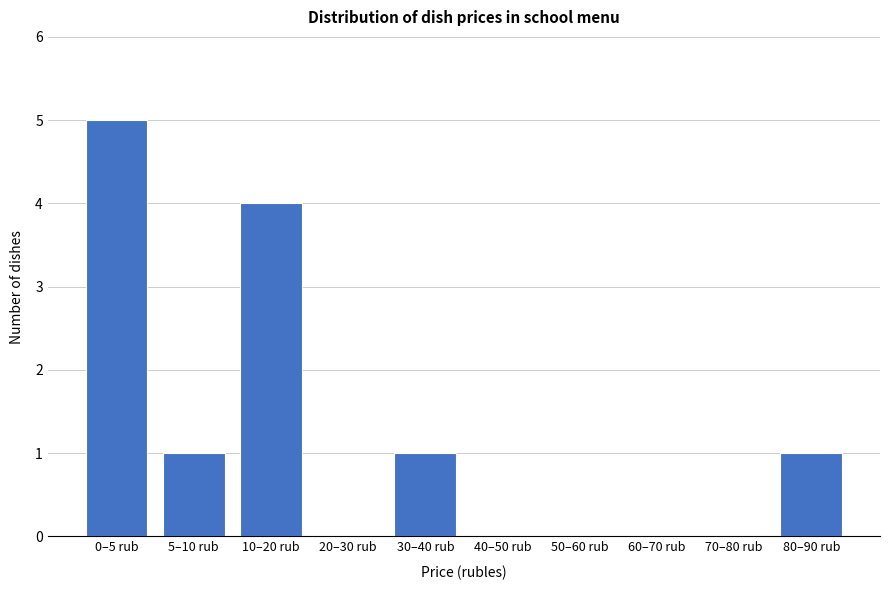

Reading left to right, list all the values displayed in this chart.

0–5 rub=5	5–10 rub=1	10–20 rub=4	20–30 rub=0	30–40 rub=1	40–50 rub=0	50–60 rub=0	60–70 rub=0	70–80 rub=0	80–90 rub=1